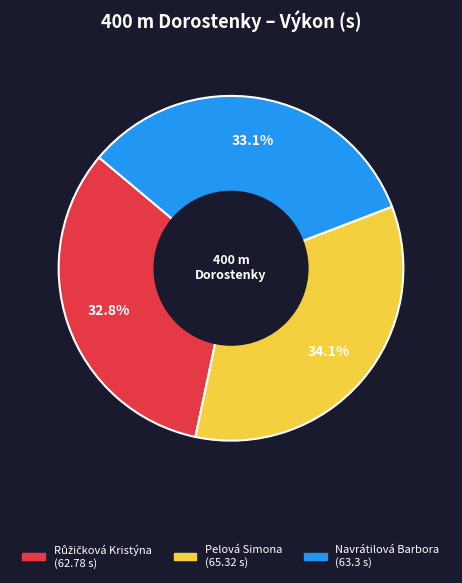

What is the largest slice in the pie chart?

Pelová Simona